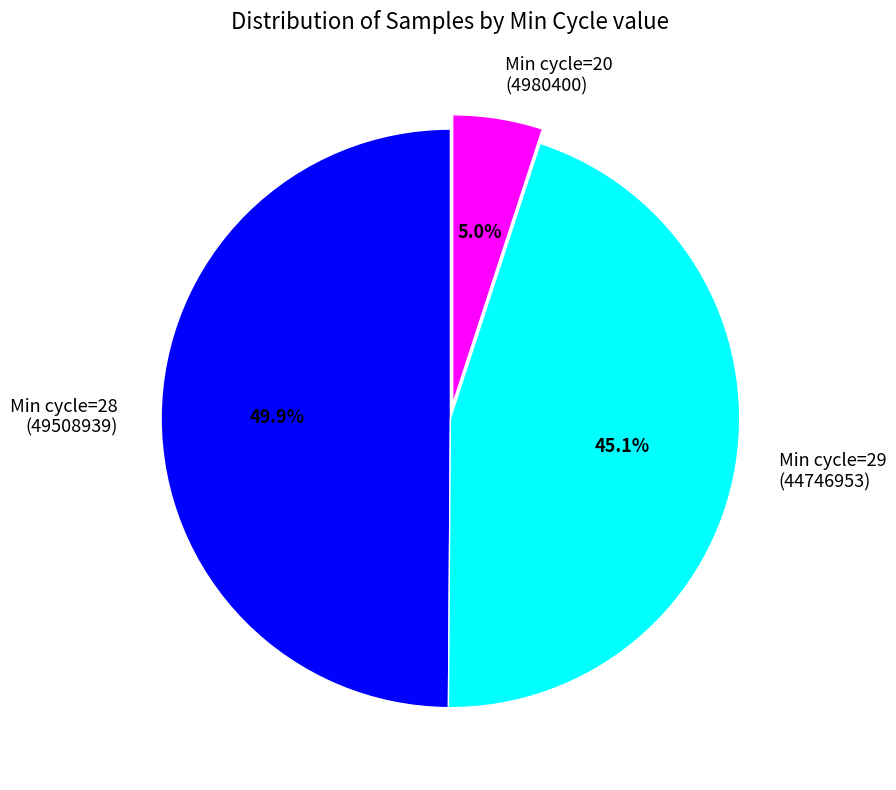

Is Min cycle=20 (4980400) the majority of the pie?

No